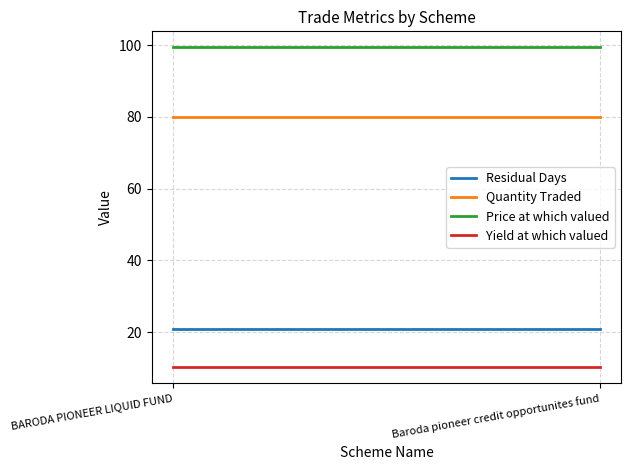

What is the label of the 1st point from the left?

BARODA PIONEER LIQUID FUND